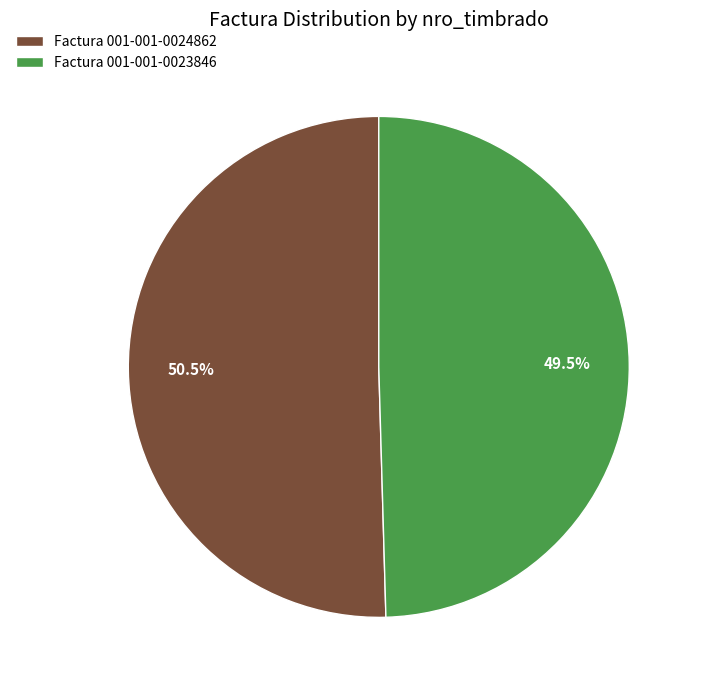

What is the total percentage of Factura 001-001-0023846 and Factura 001-001-0024862?

100.0%